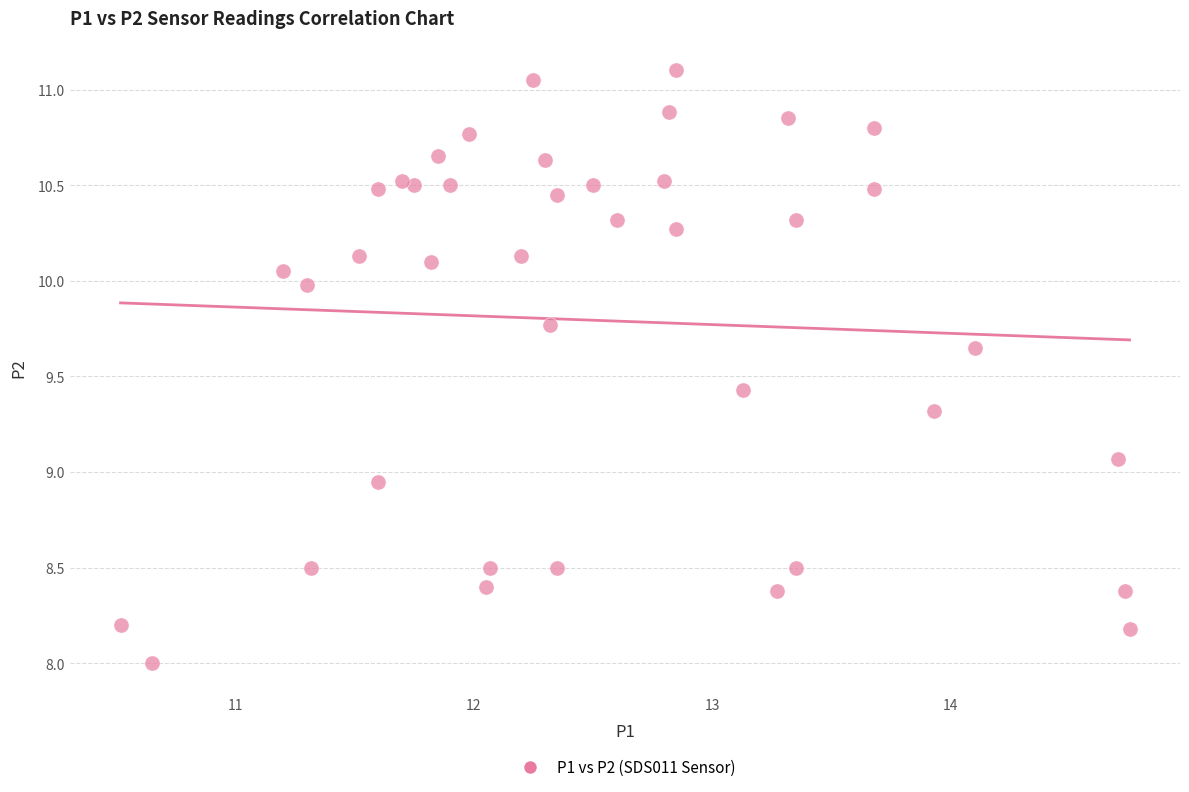

What is the range of Y values (max minus min)?

3.1